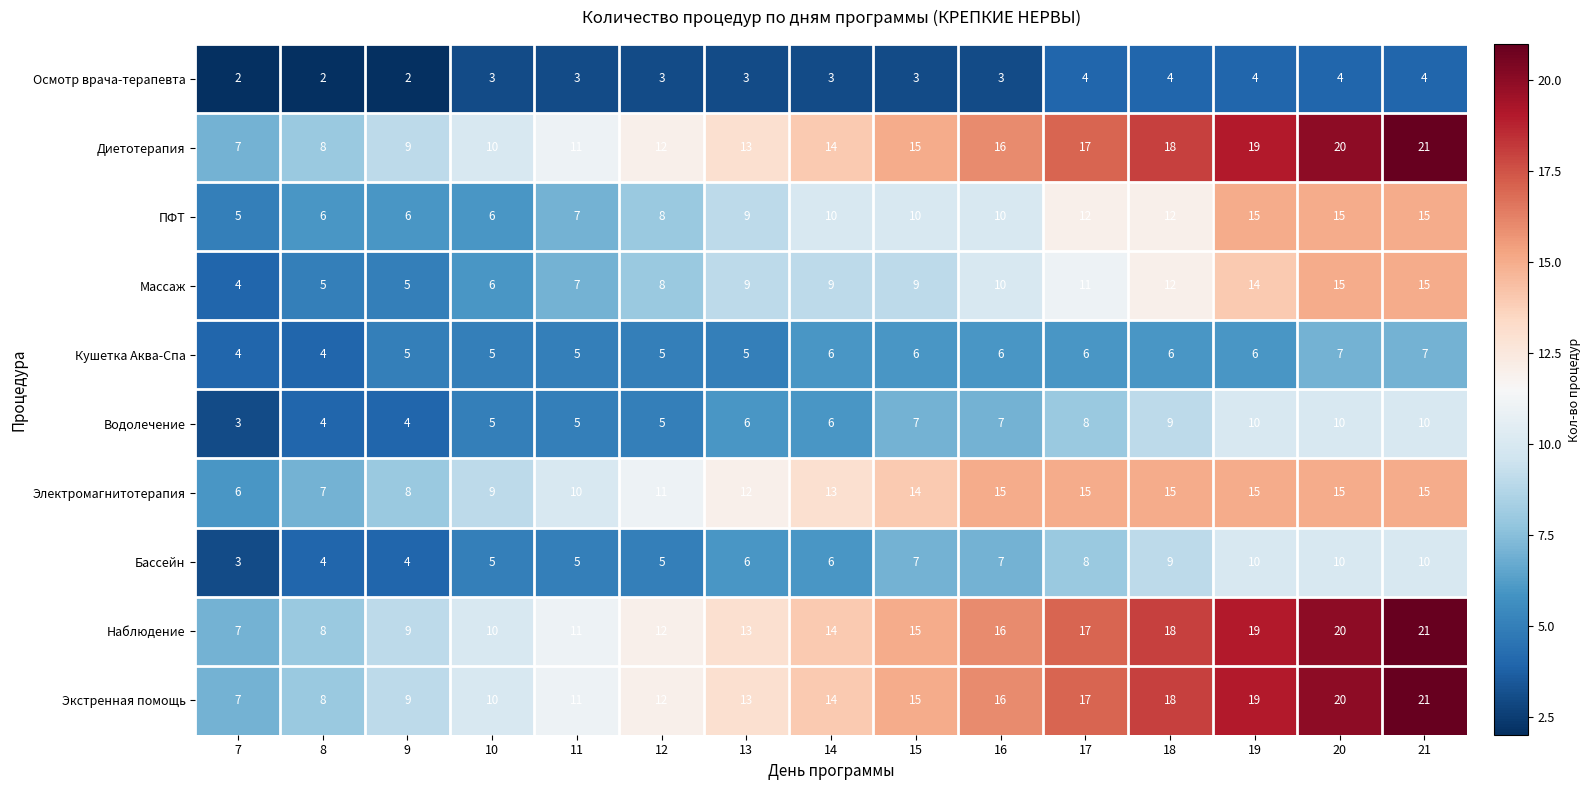

What is the difference between the maximum and minimum values in the Экстренная помощь series?

14